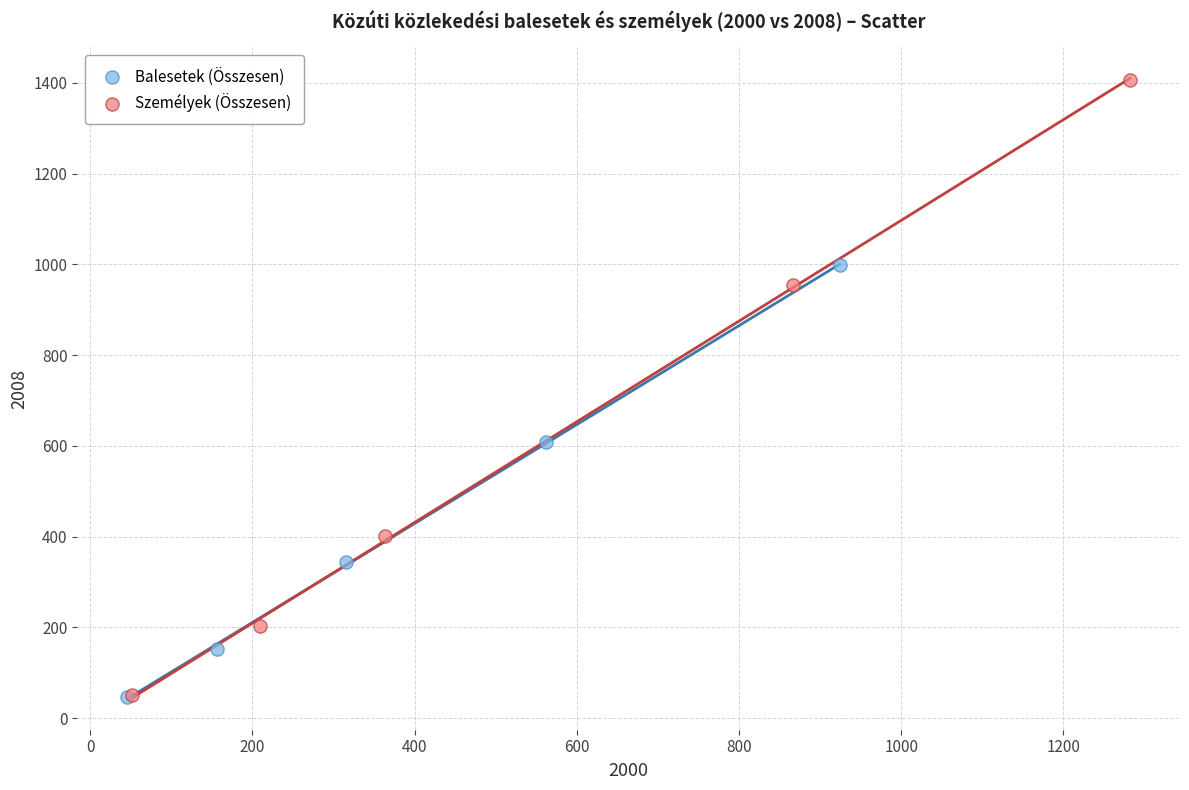

Which series has the largest Y range (max minus min)?

Személyek (Összesen)